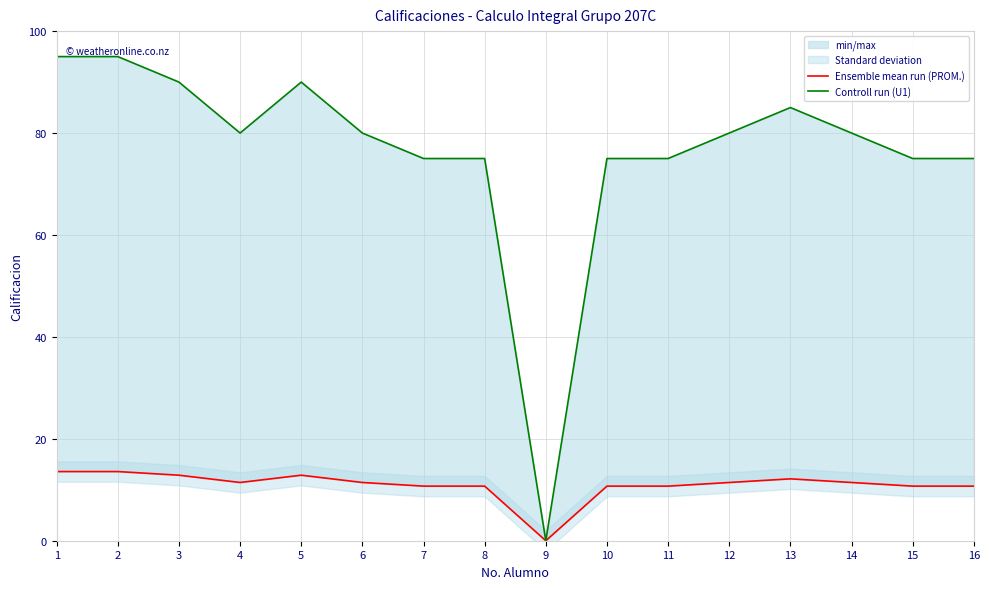

How many interior local valleys does the Ensemble mean run (PROM.) series have?

2